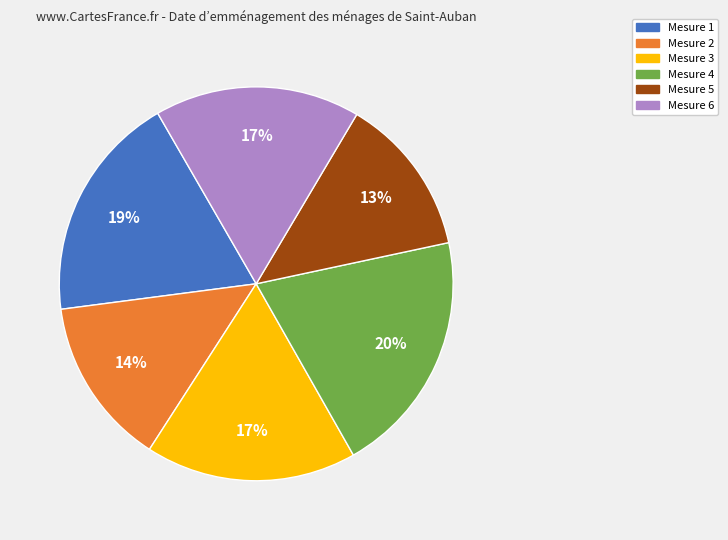

To the nearest percent, what is the difference between the largest and smallest slice percentages?

7%